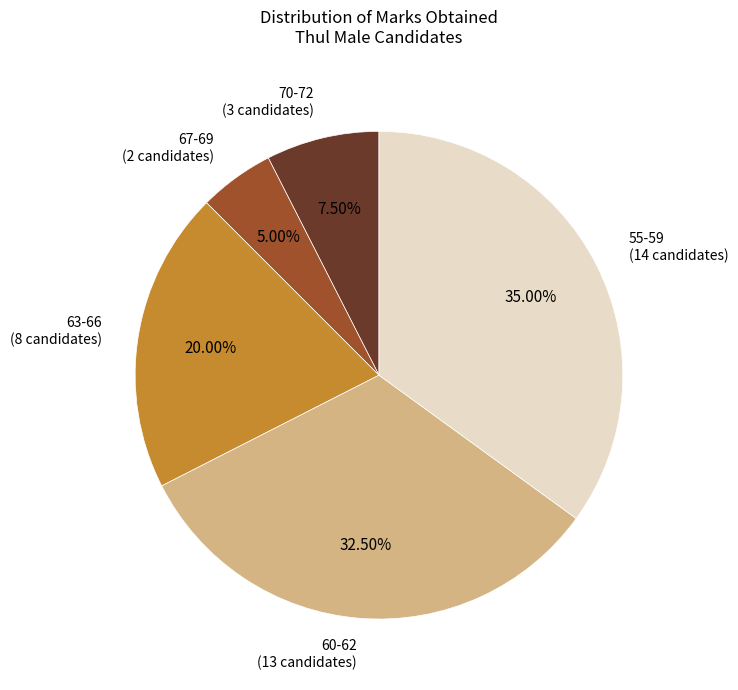

Does 60-62 represent more than half of the total?

No